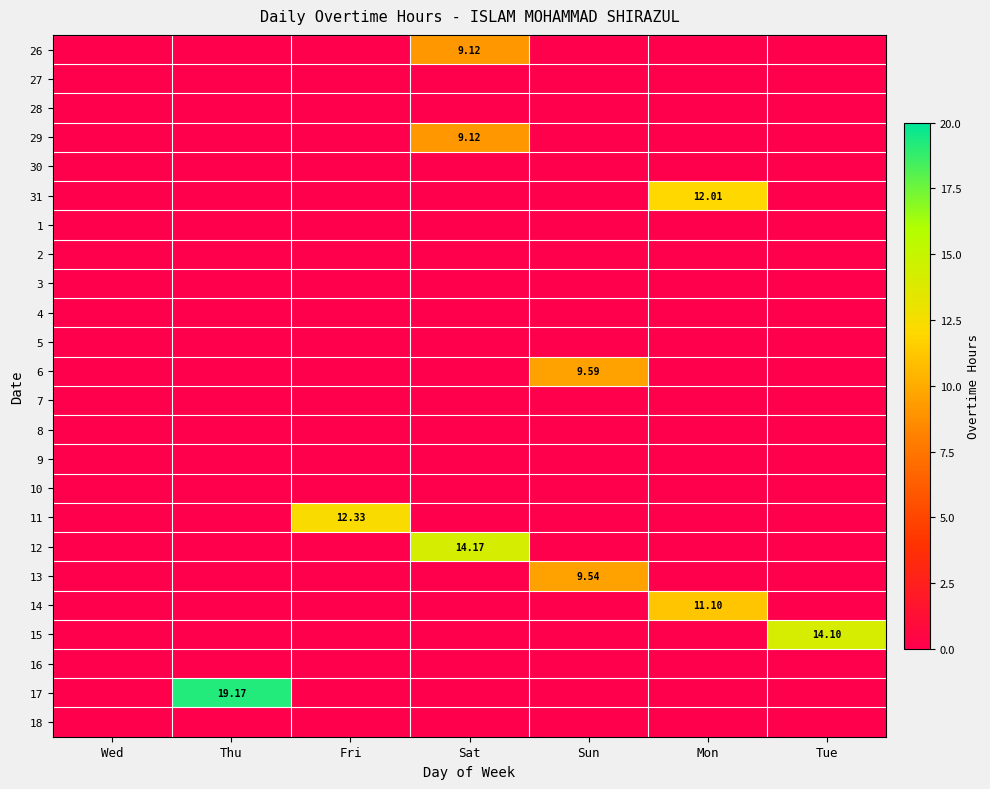

Which series has the widest spread of values?

17